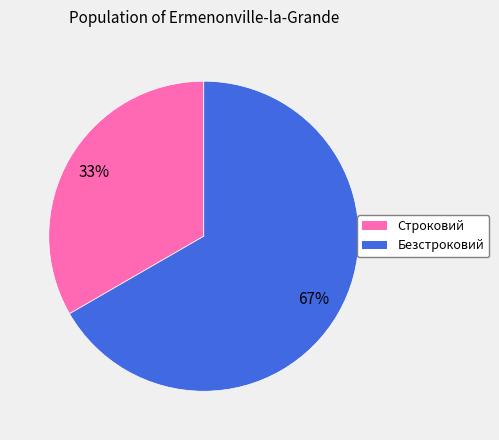

Do Безстроковий and Строковий together represent more than half of the pie?

Yes